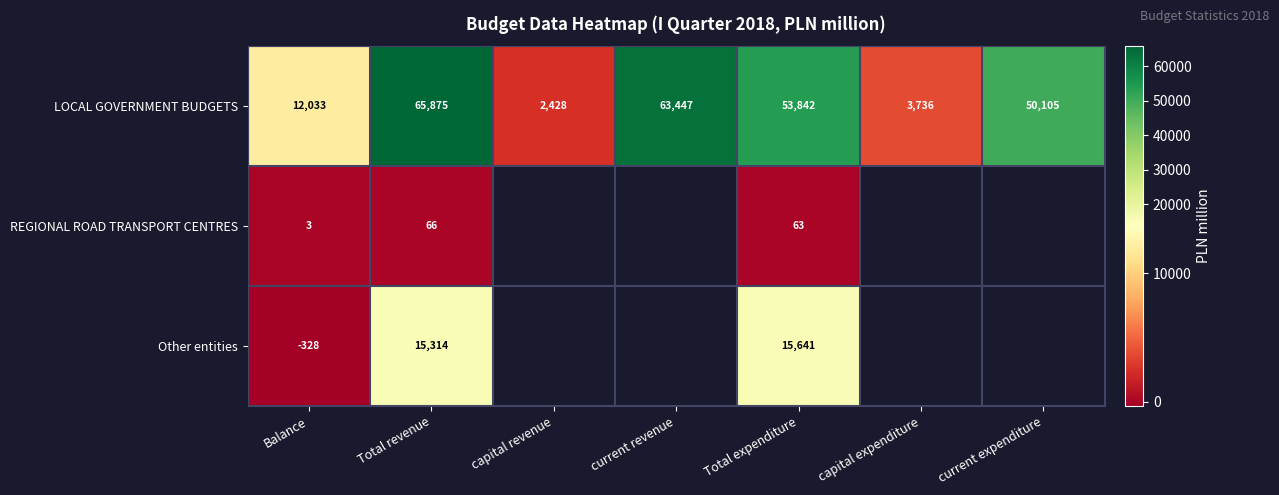

What is the total value across all series at Total expenditure?

69546